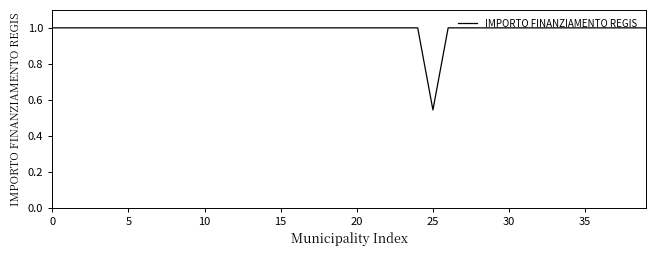

What is the maximum value shown in the chart?

1.0